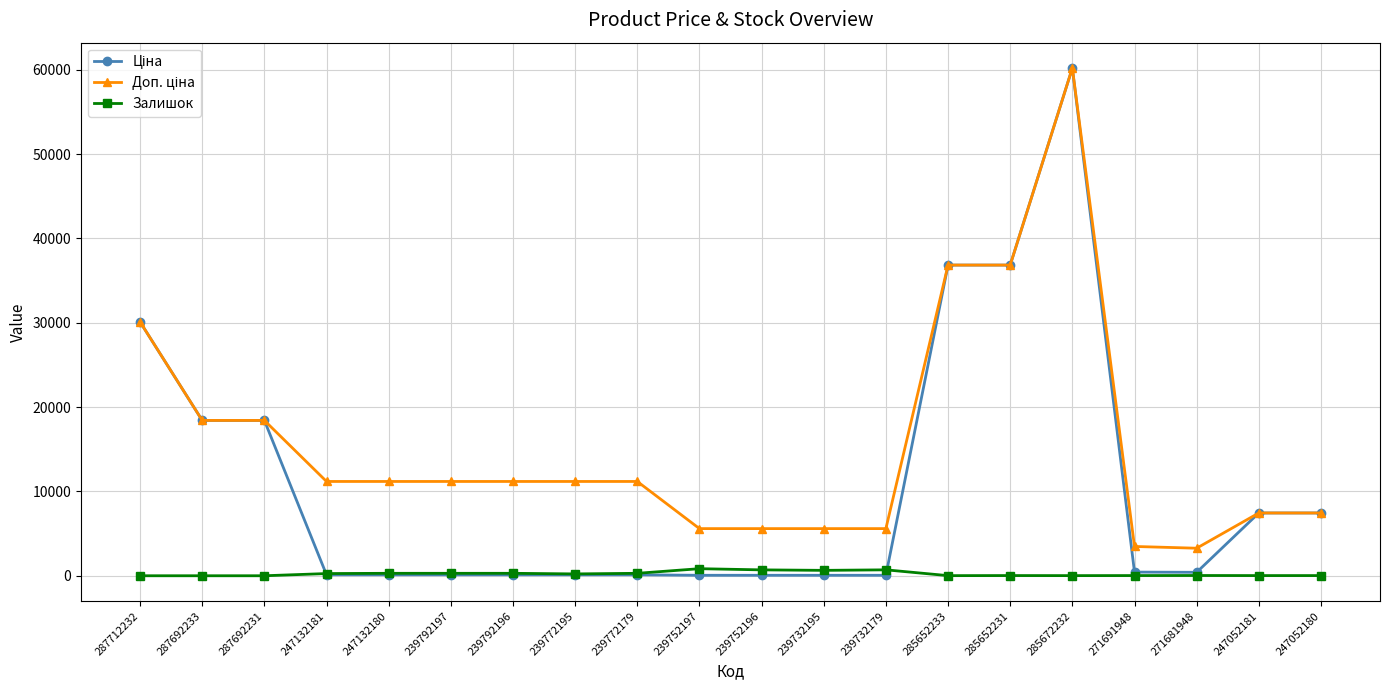

At how many categories does at least one series exceed 43150?

1